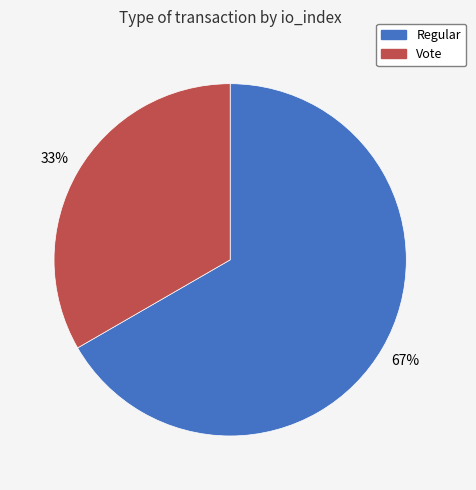

Is there a majority slice in this chart?

Yes